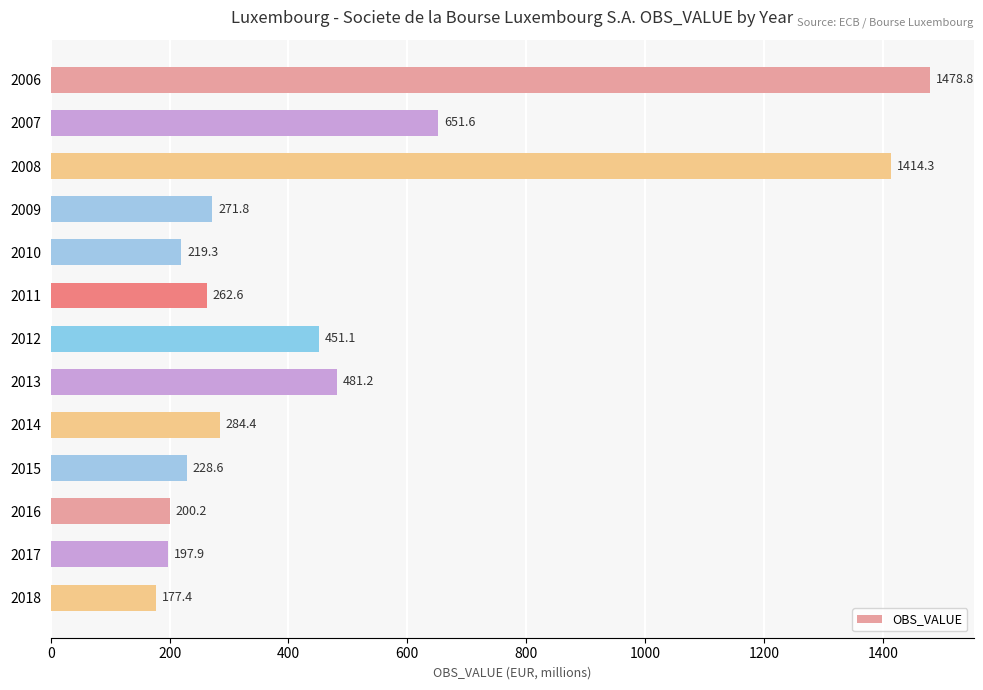

Are the bars horizontal?

Yes